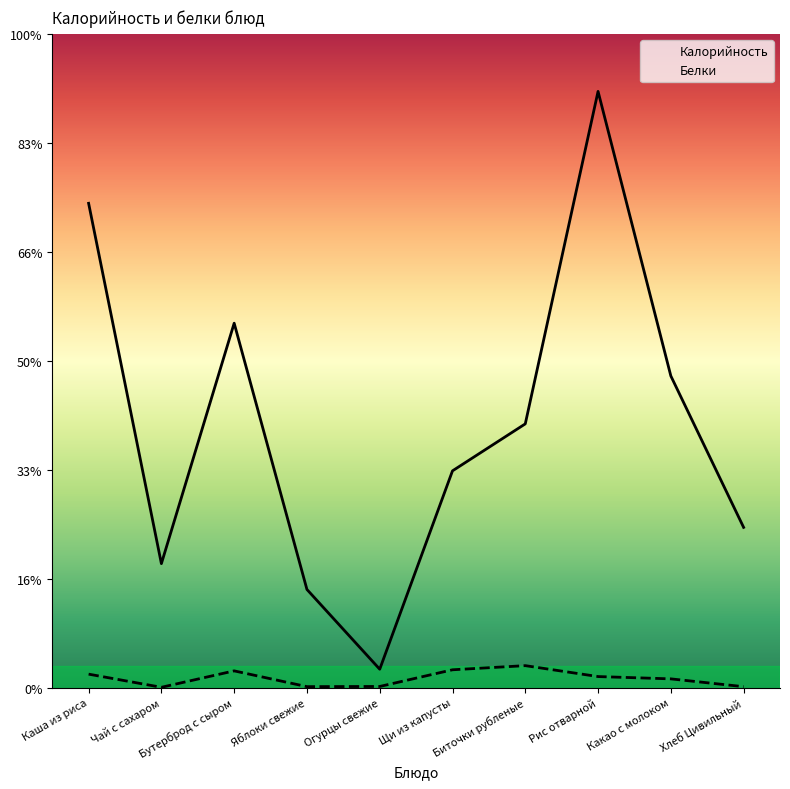

What is the sum of the Калорийность values at Хлеб Цивильный and Чай с сахаром?

130.3